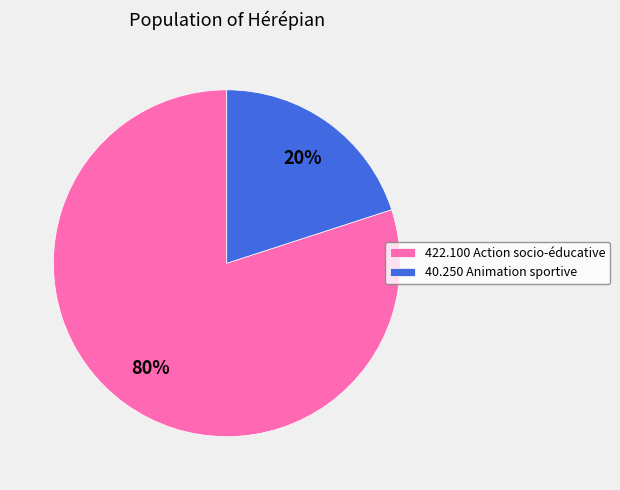

True or false: 40.250 Animation sportive accounts for 10% of the total.

False